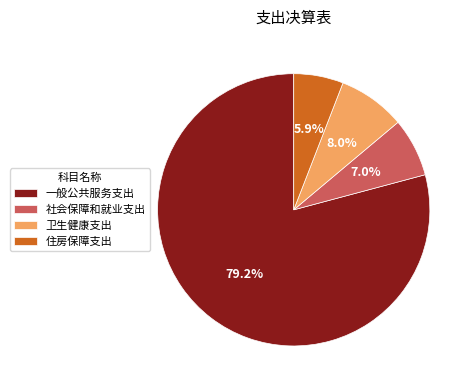

Approximately how many times larger is the value at 住房保障支出 compared to 一般公共服务支出?

0.1